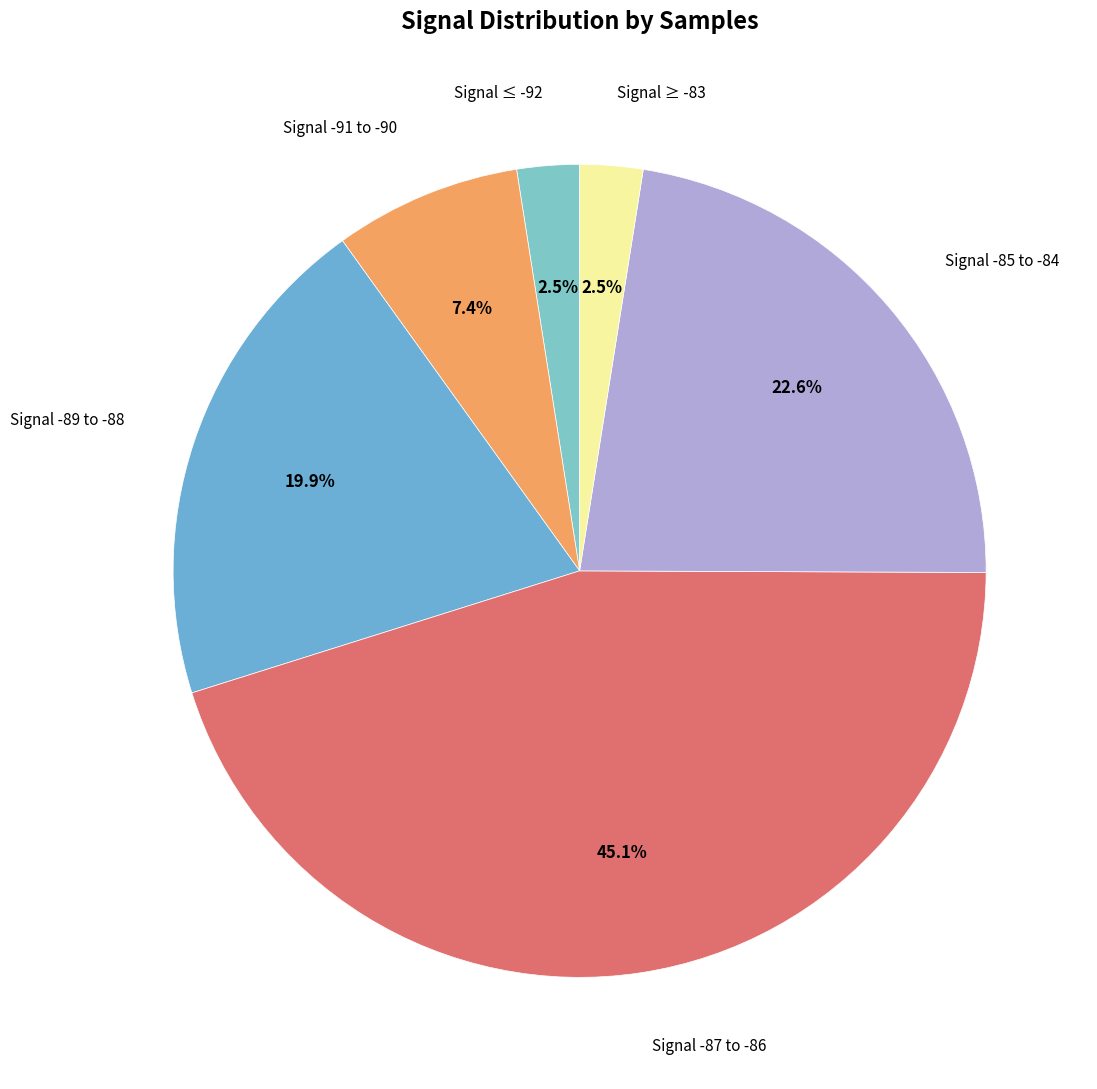

Is the sum of Signal -87 to -86 and Signal -85 to -84 greater than half?

Yes